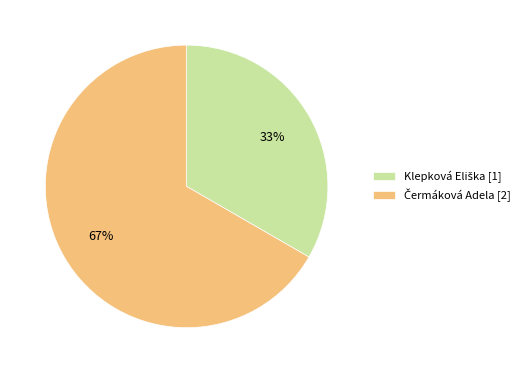

How many segments does this pie chart have?

2